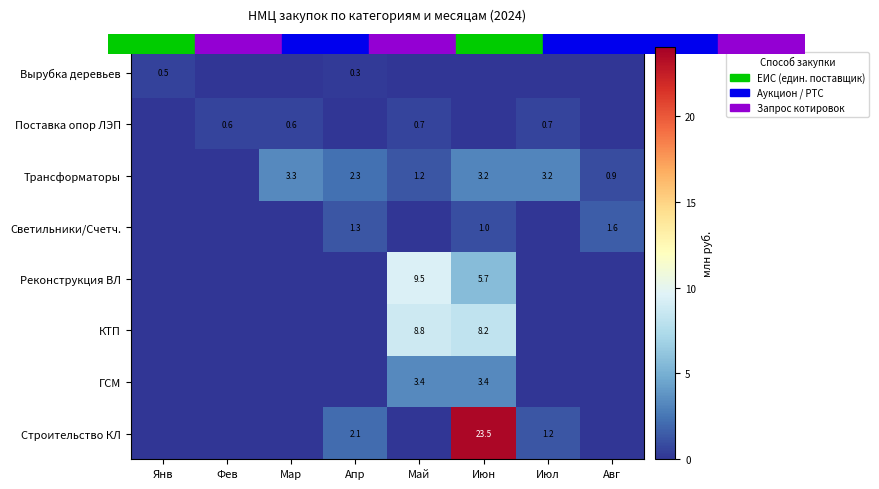

What is the greatest value displayed?

23.5